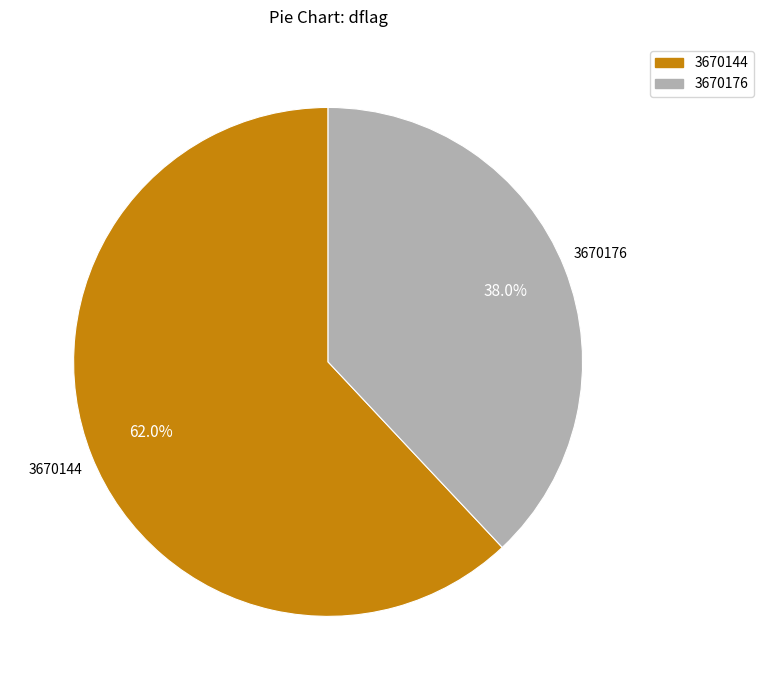

Approximately how many times larger is the value at 3670176 compared to 3670144?

0.6